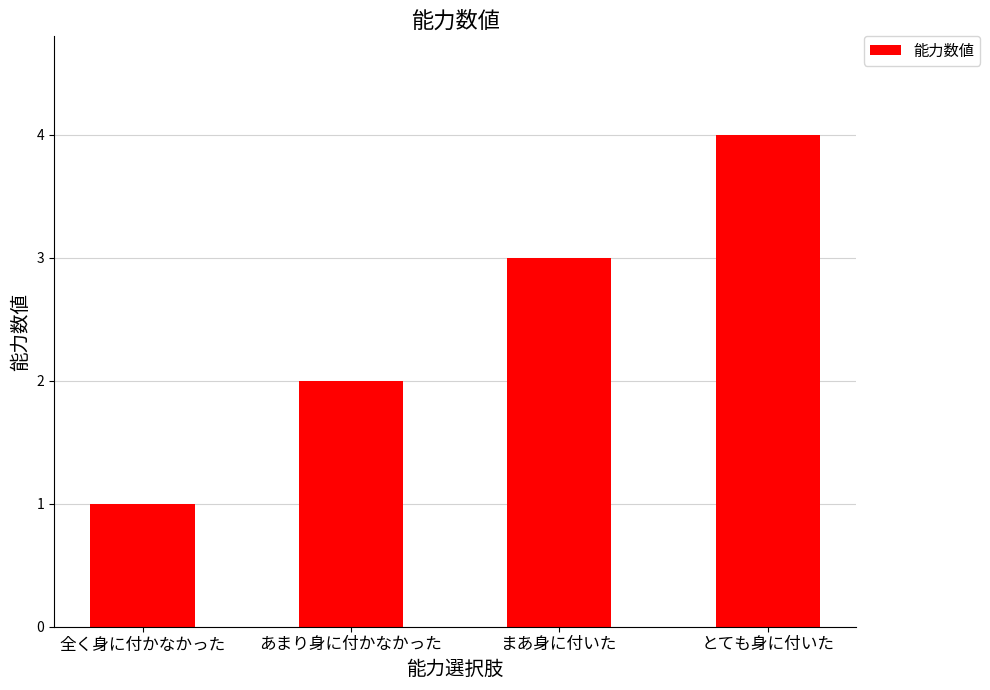

What position from the left is 全く身に付かなかった?

1